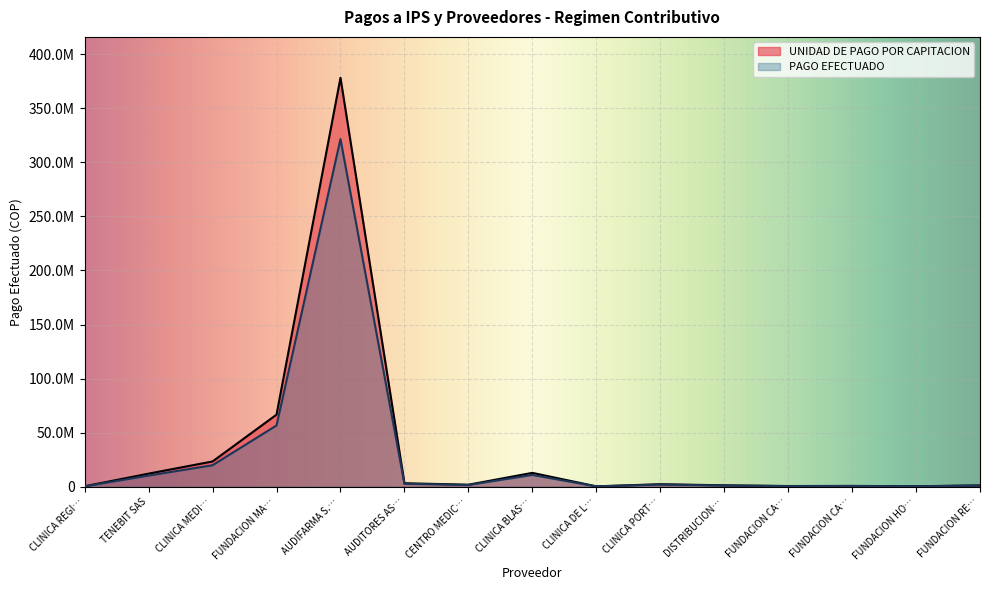

Which series has the largest range (max minus min)?

UNIDAD DE PAGO POR CAPITACION